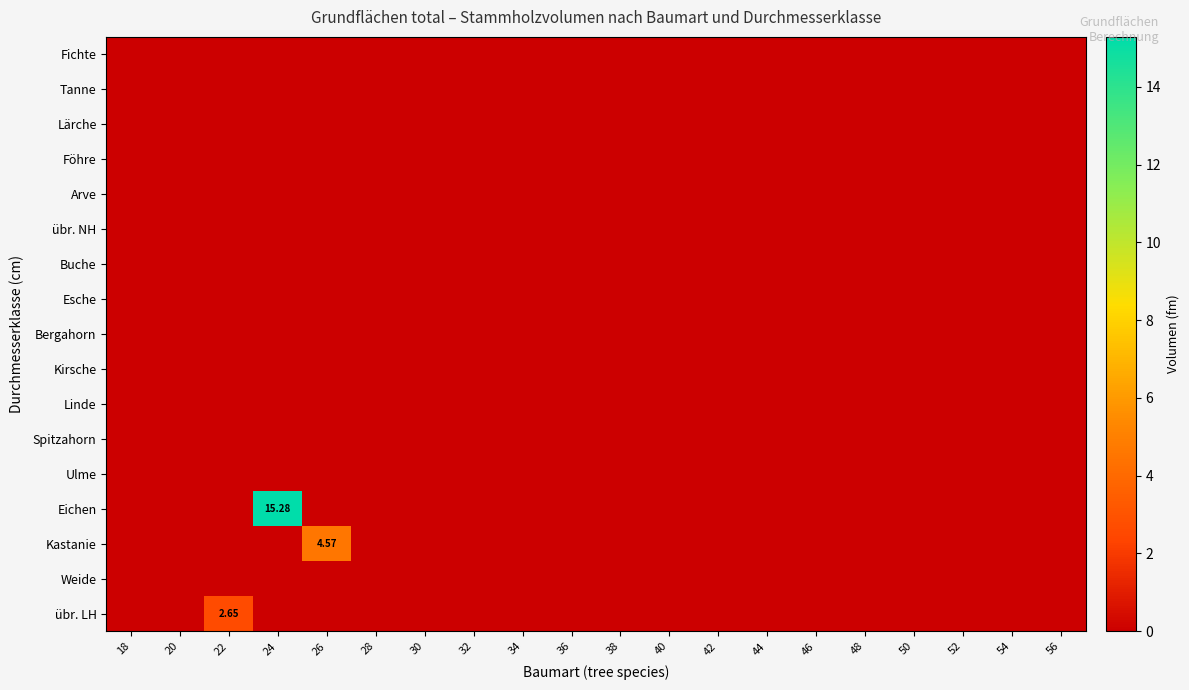

The Kastanie series shows 0.0 at 48. True or false?

True